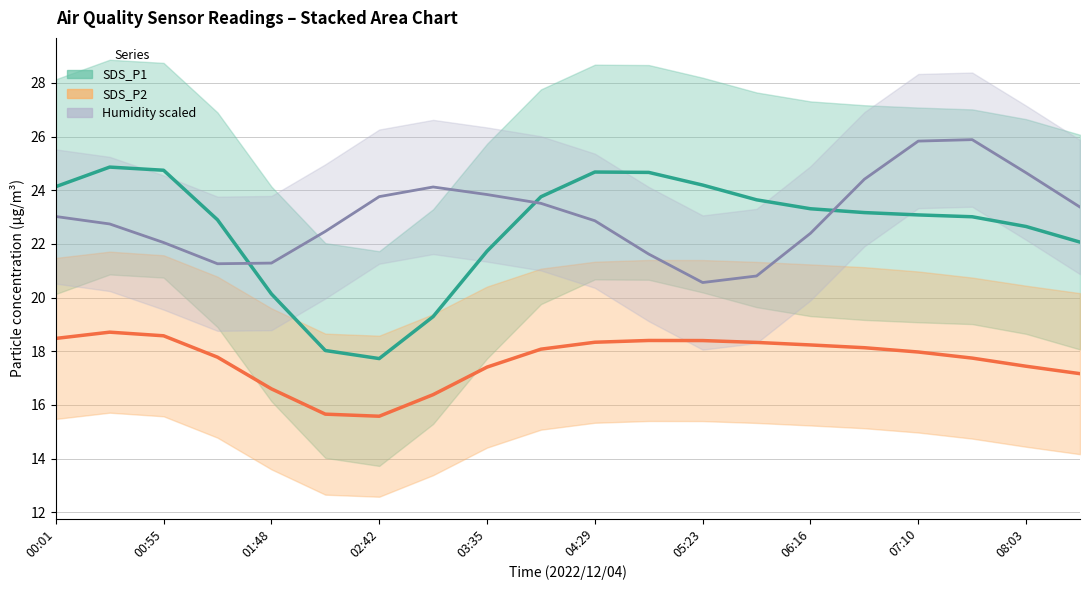

How many times do SDS_P1 and Humidity scaled cross each other?

3